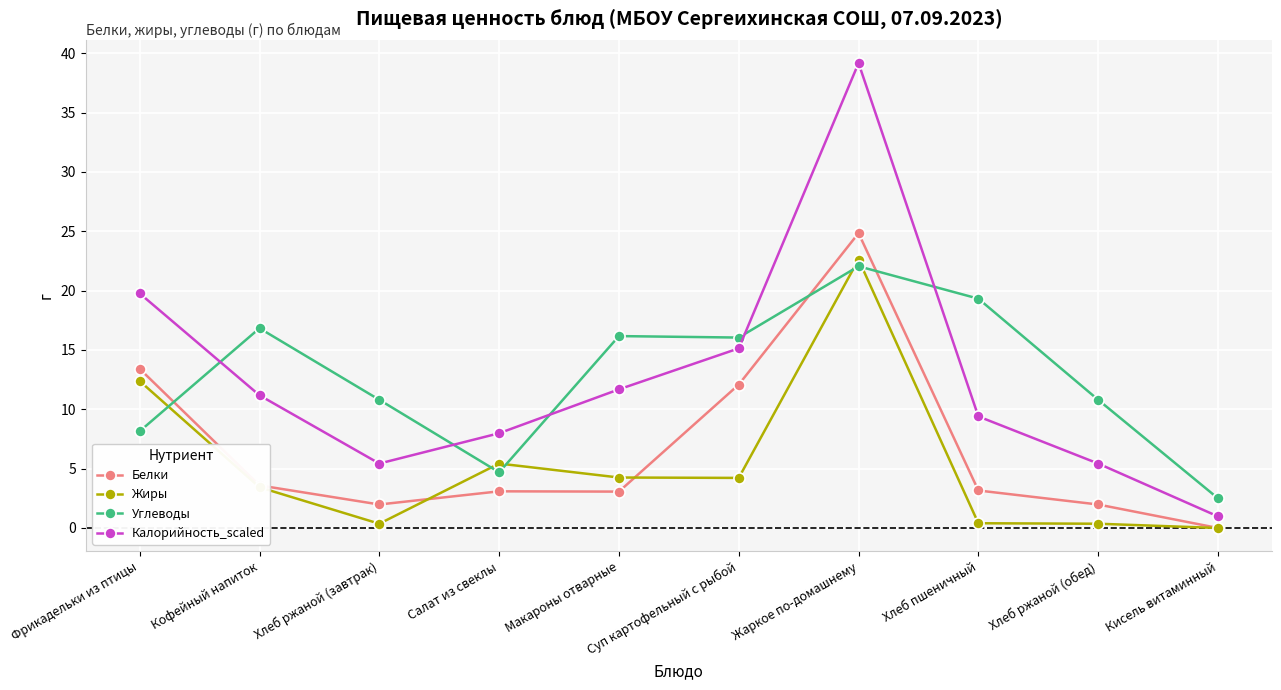

True or false: Калорийность_scaled and Жиры intersect in this chart.

False